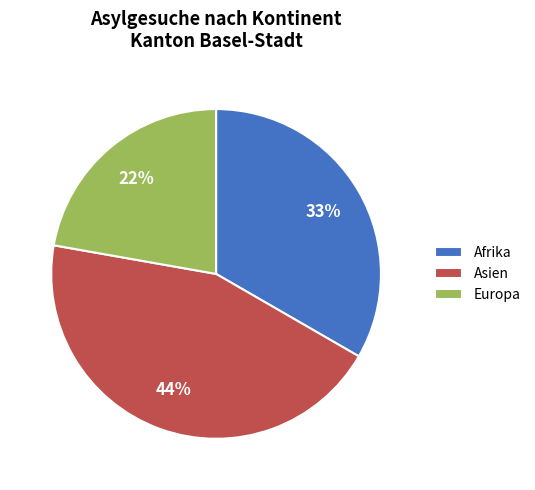

Count the number of slices in the pie.

3